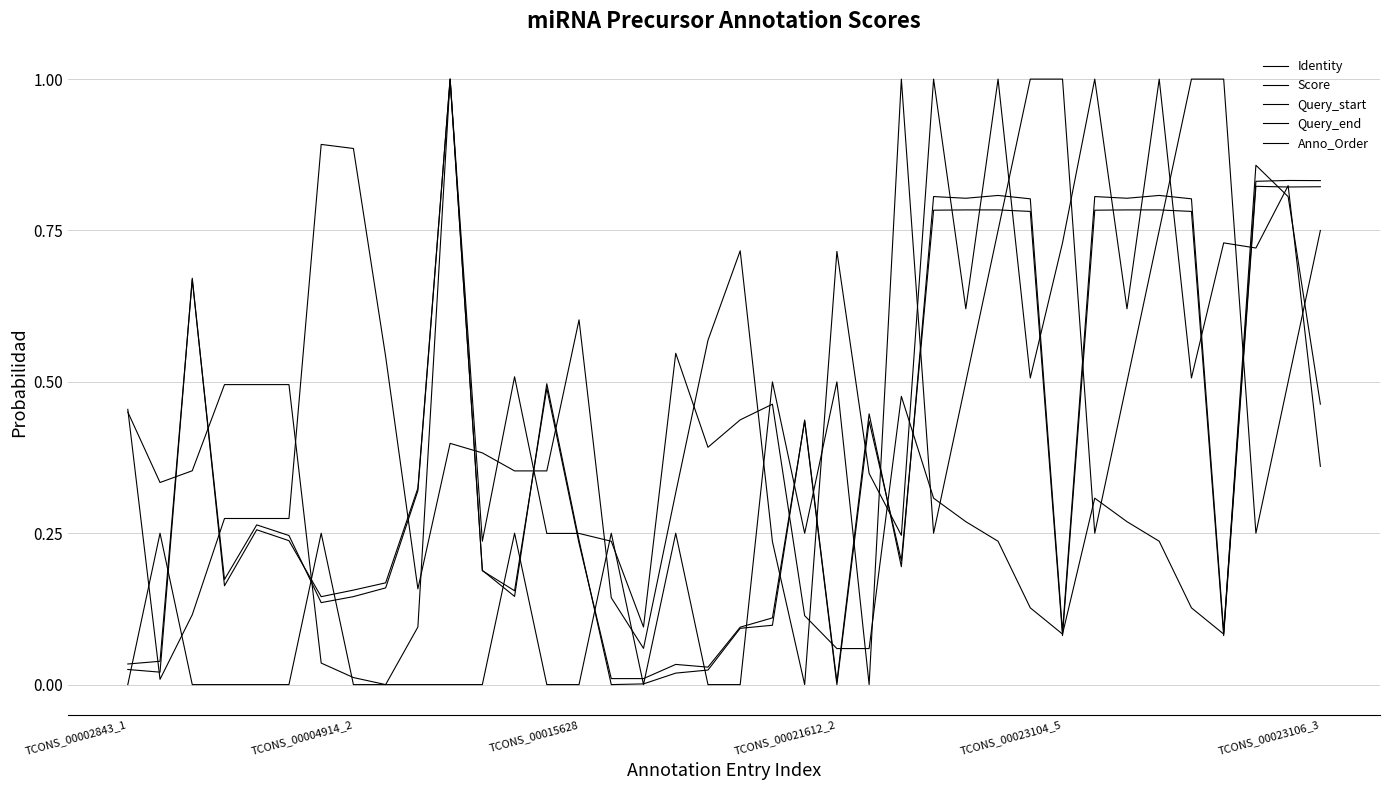

How many interior local valleys does the Score series have?

7